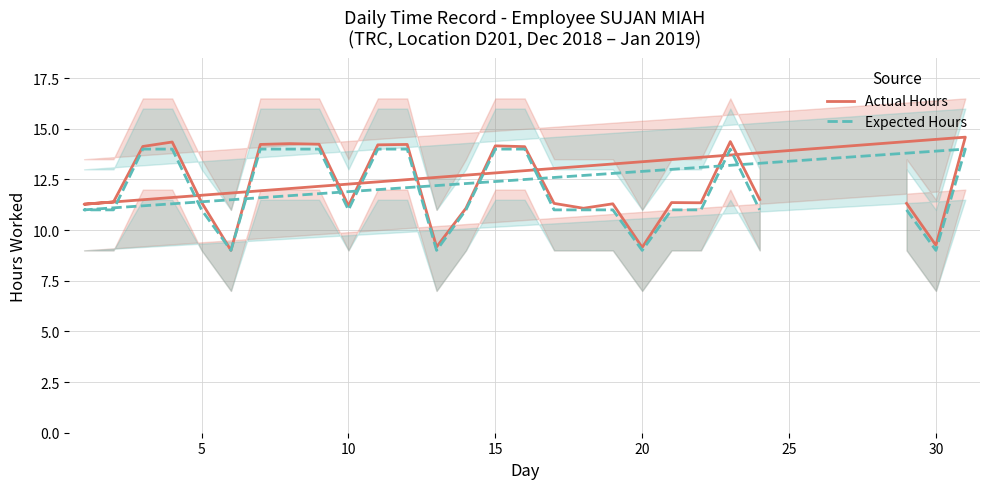

True or false: Expected Hours has a value of 13.4 at 8.

False